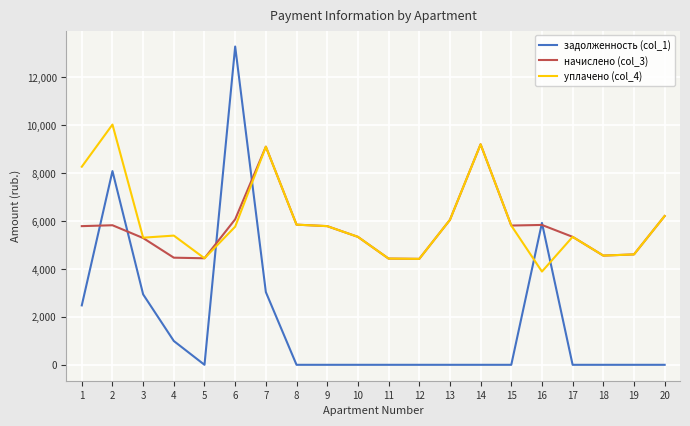

True or false: уплачено (col_4) has a value of 5306.0 at 3.

True